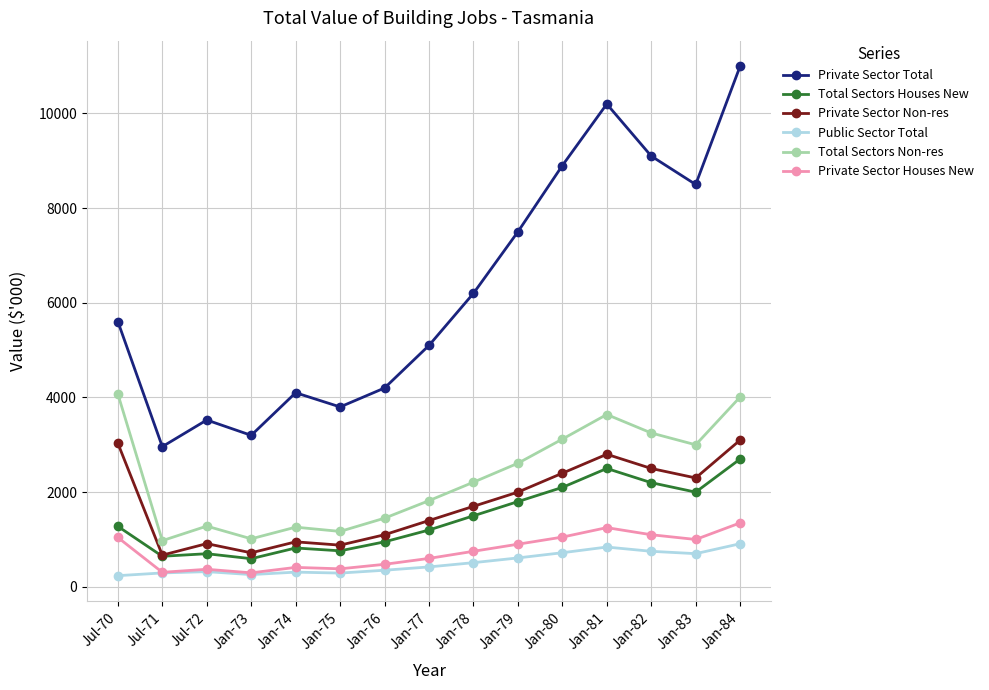

What is the label of the 14th point from the right?

Jul-71